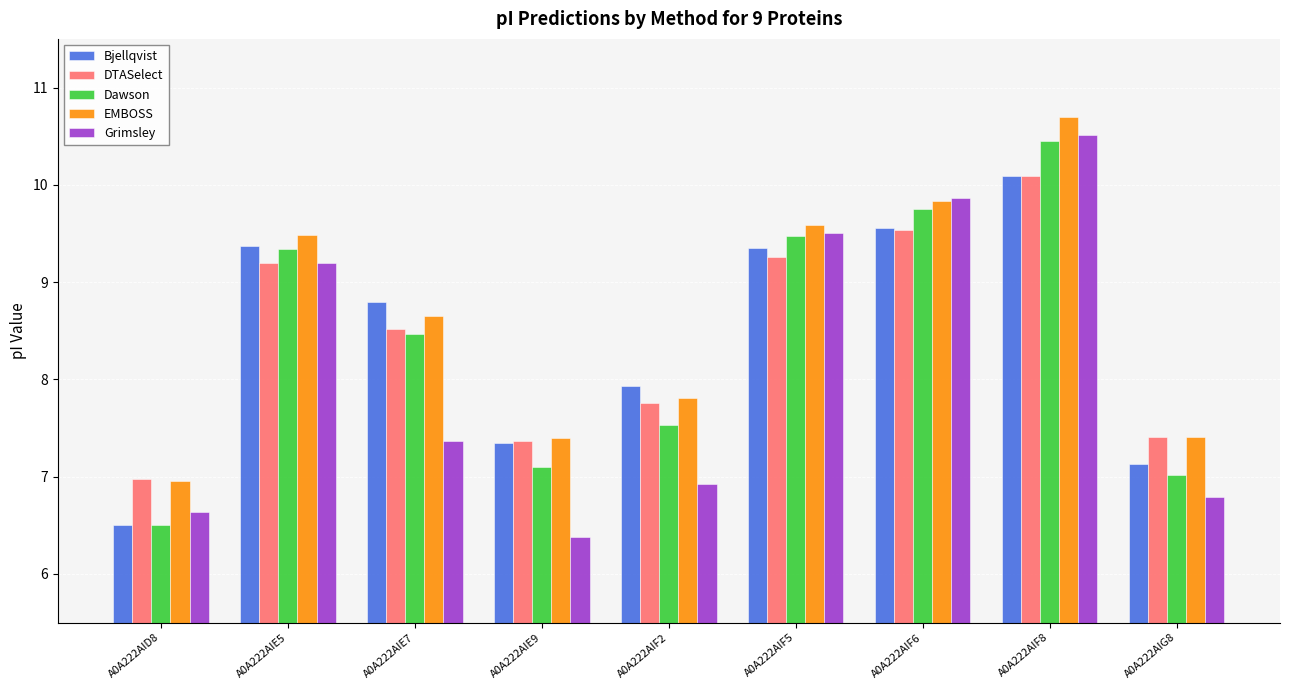

Count the number of data series in this chart.

5